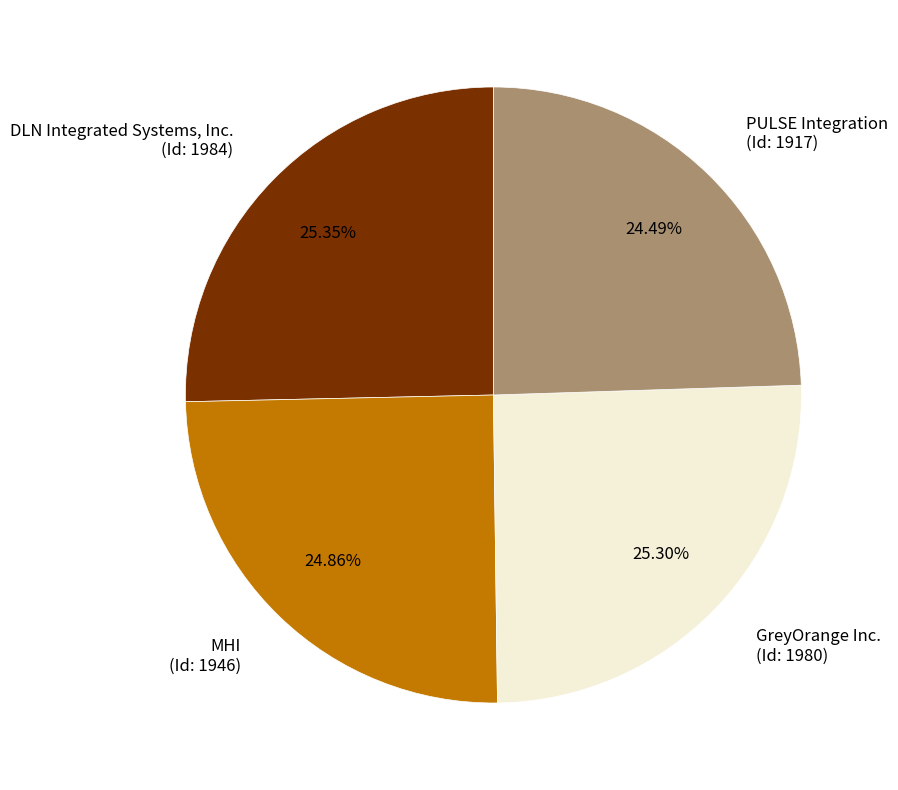

Rank the categories by value from highest to lowest.

DLN Integrated Systems, Inc., GreyOrange Inc., MHI, PULSE Integration